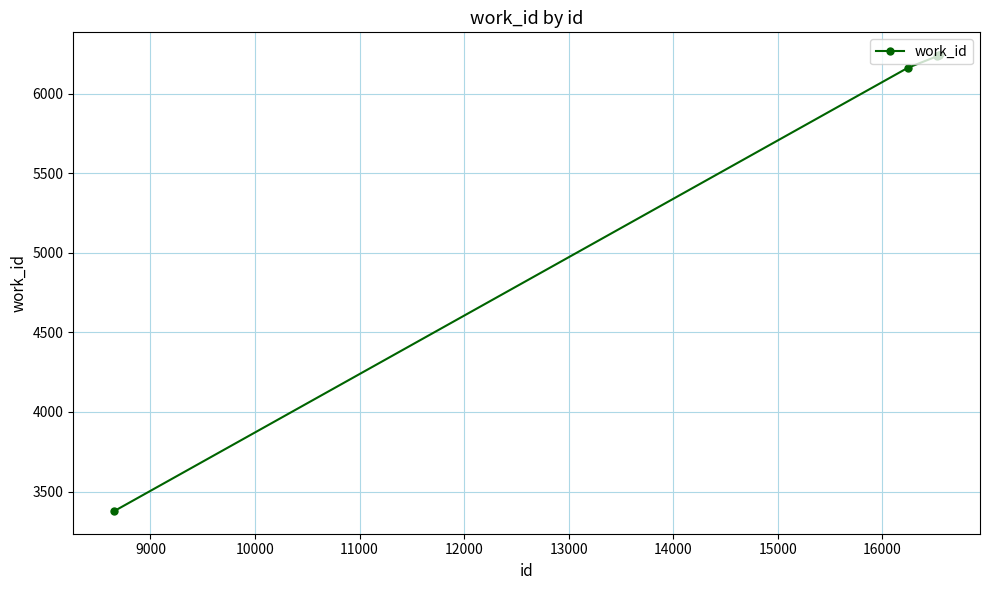

True or false: there are more than 2 points higher than both neighbors.

False